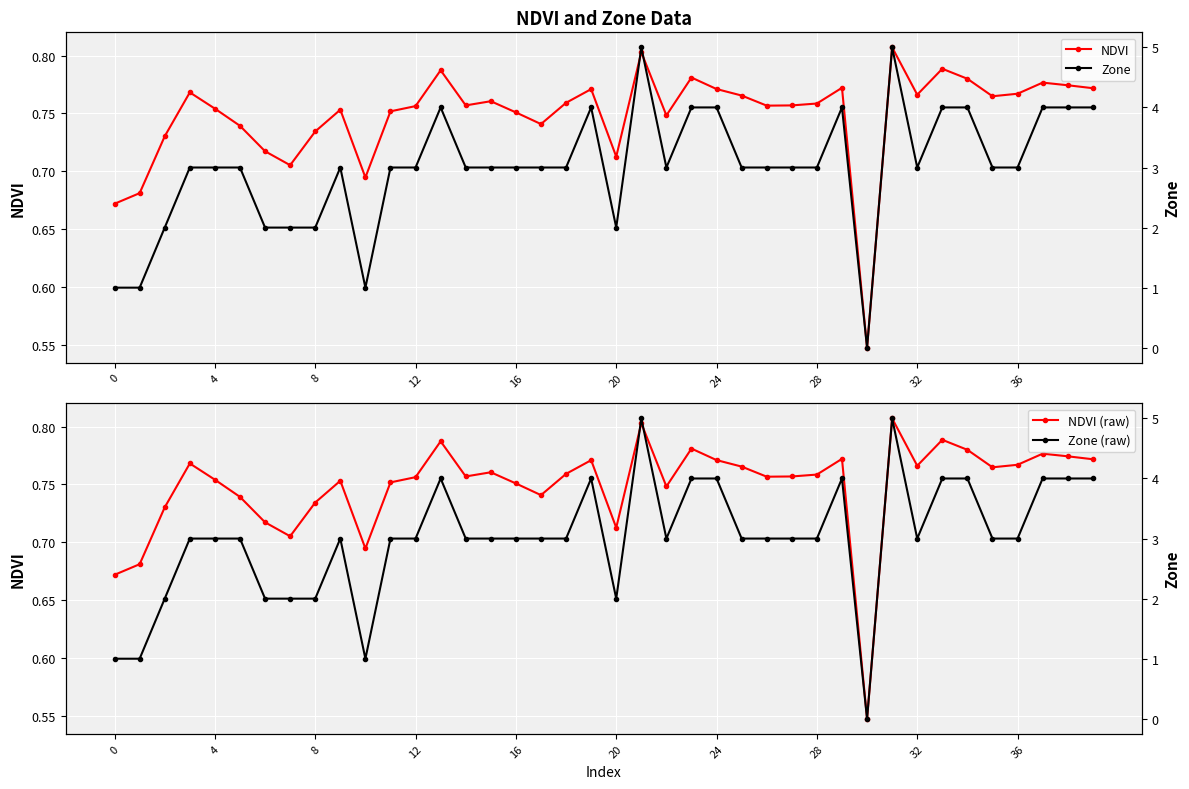

What is the total value across all series at 22?

7.5